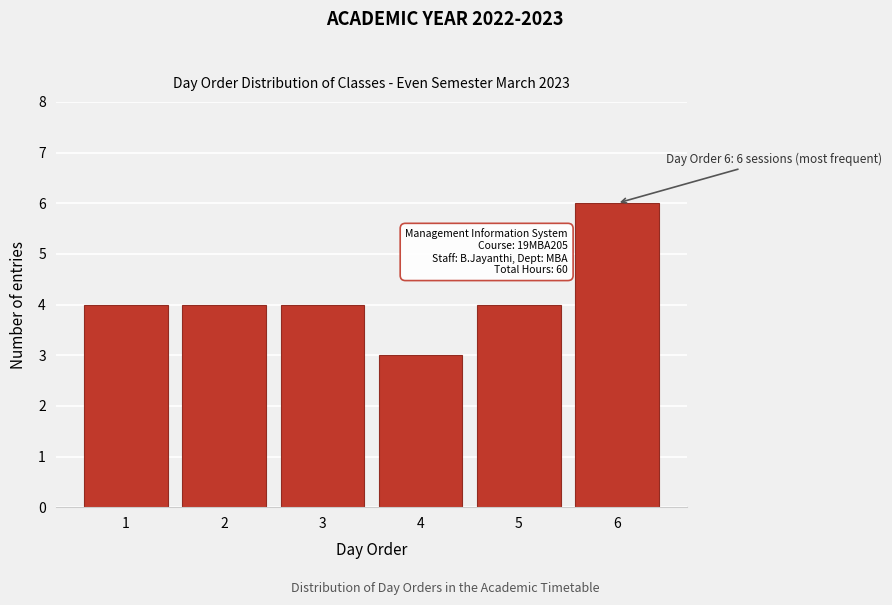

Reading left to right, extract all data points from this chart.

1=4	2=4	3=4	4=3	5=4	6=6